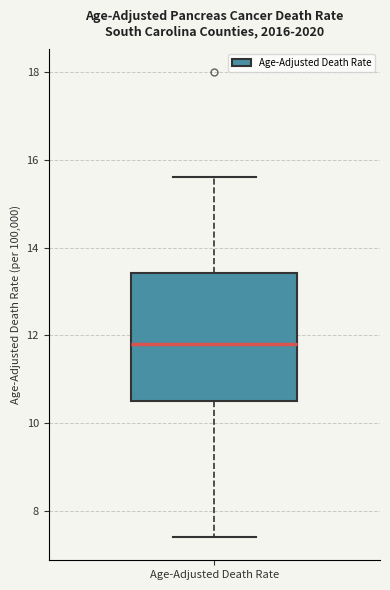

Read this box plot against the y-axis: the position of the median line, the range covered by the box, and the ends of both whiskers. The values are not printed on the chart, so give them approximately, as read against the axis.

median 11.8, box 10.6 to 13.4, whiskers 7.4 to 15.6